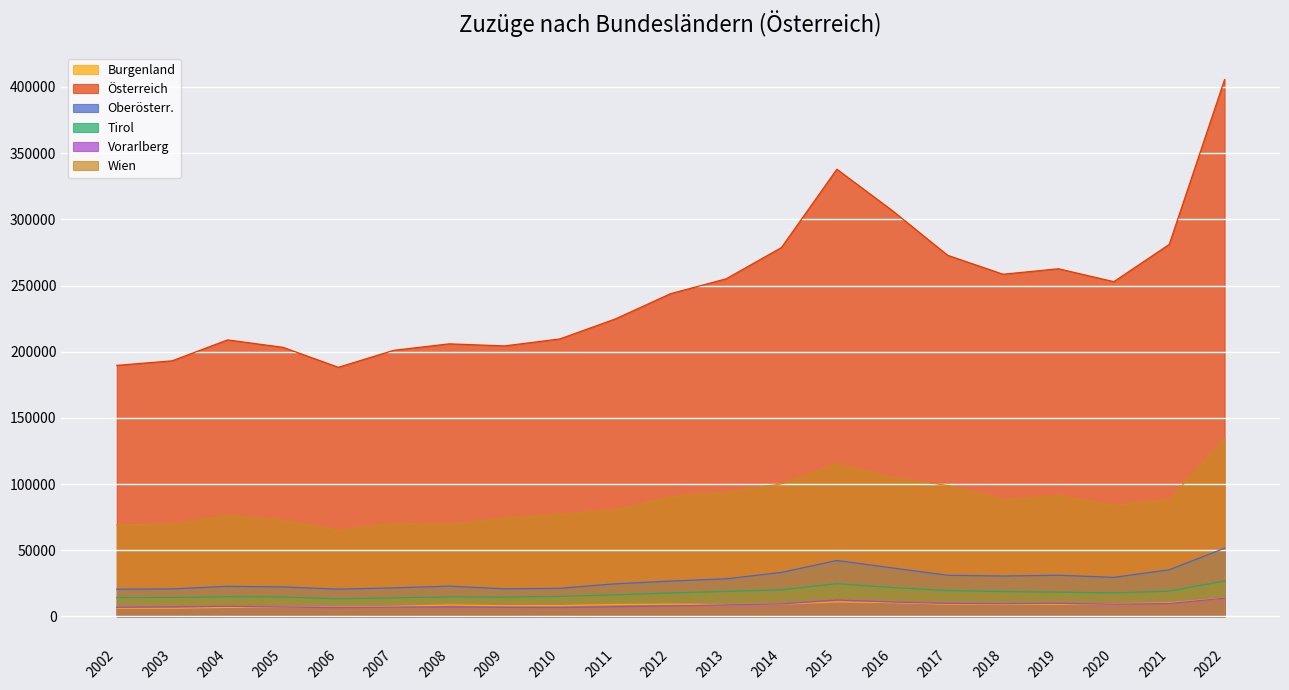

True or false: Oberösterr. has more than 2 interior local peaks.

True